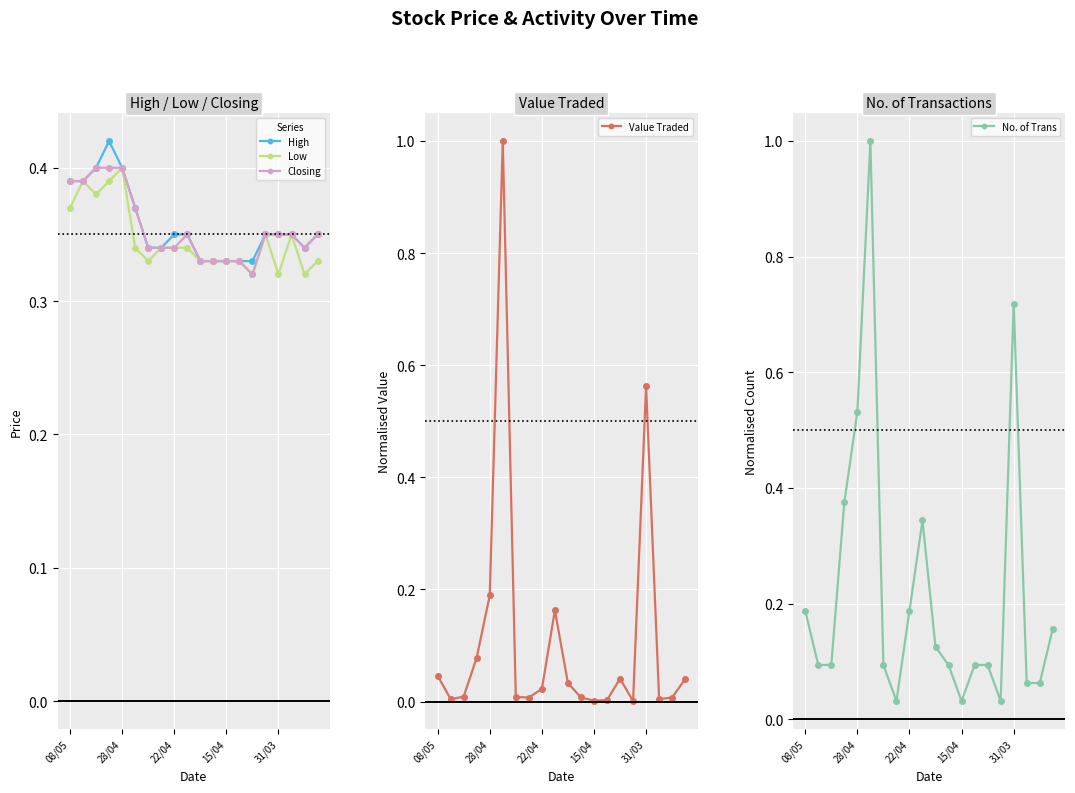

Count the High values in the range 0 to 1.

20